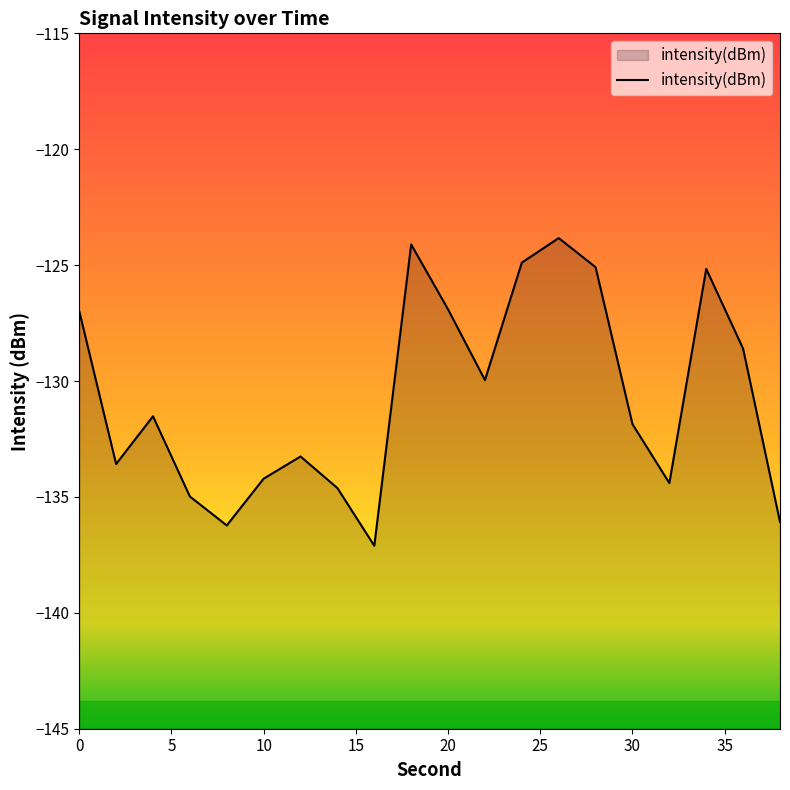

What is the difference between the values at 20 and 35?

1.6